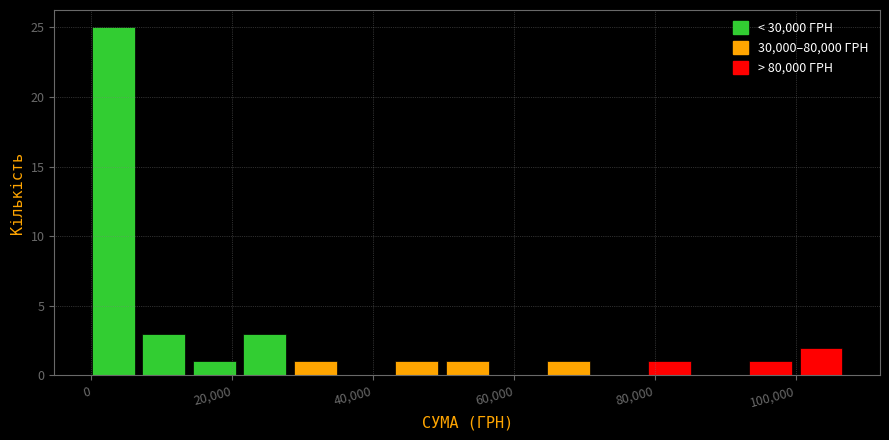

Read against the x-axis, roughly where is the centre of the tallest bar?

4000